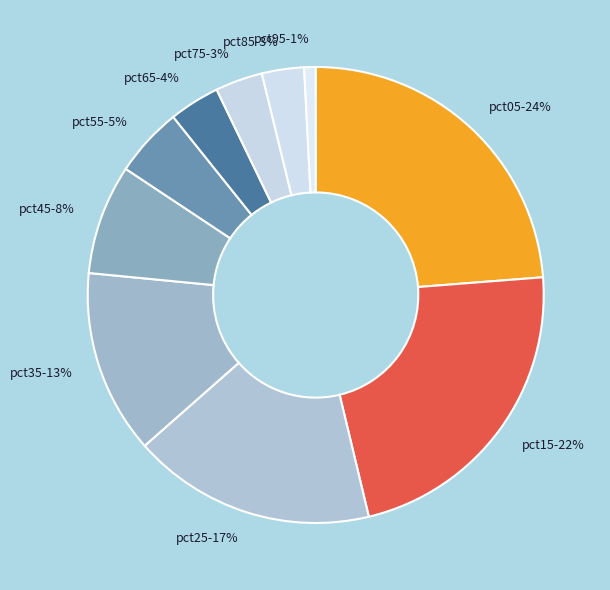

What percentage is the pct75 slice, to the nearest percent?

3%